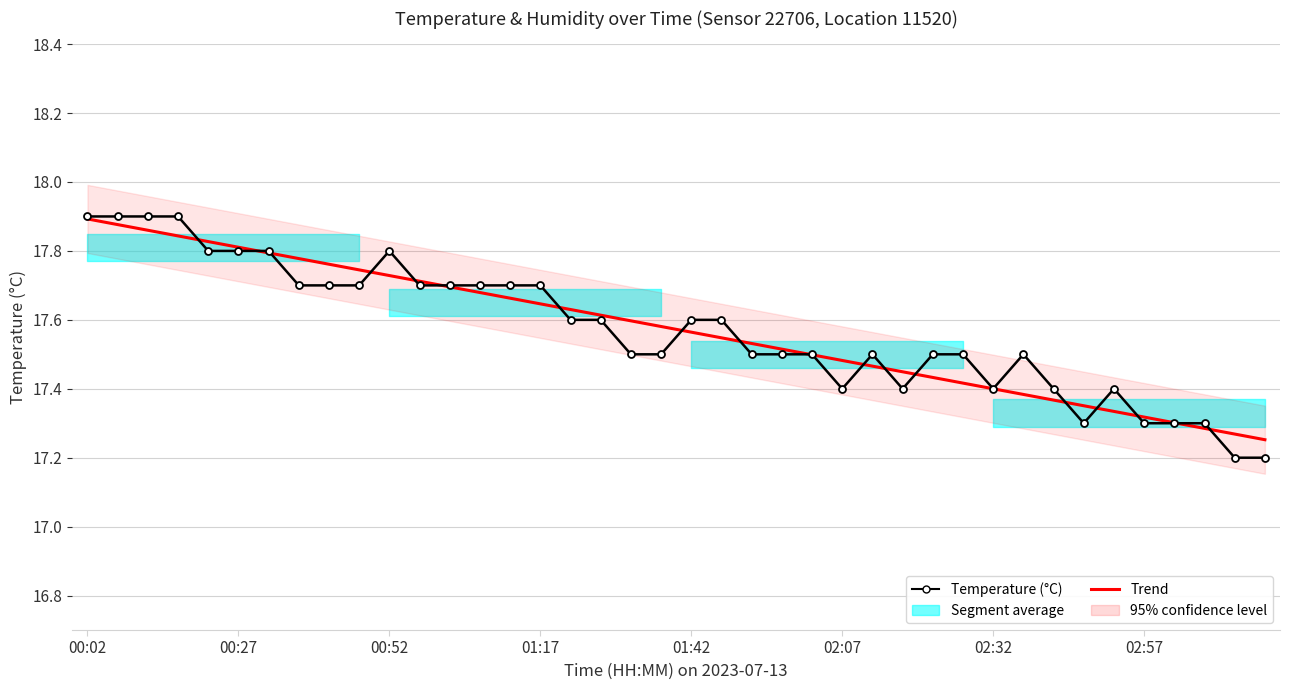

The value of Trend at 26 is 26.6. True or false?

False